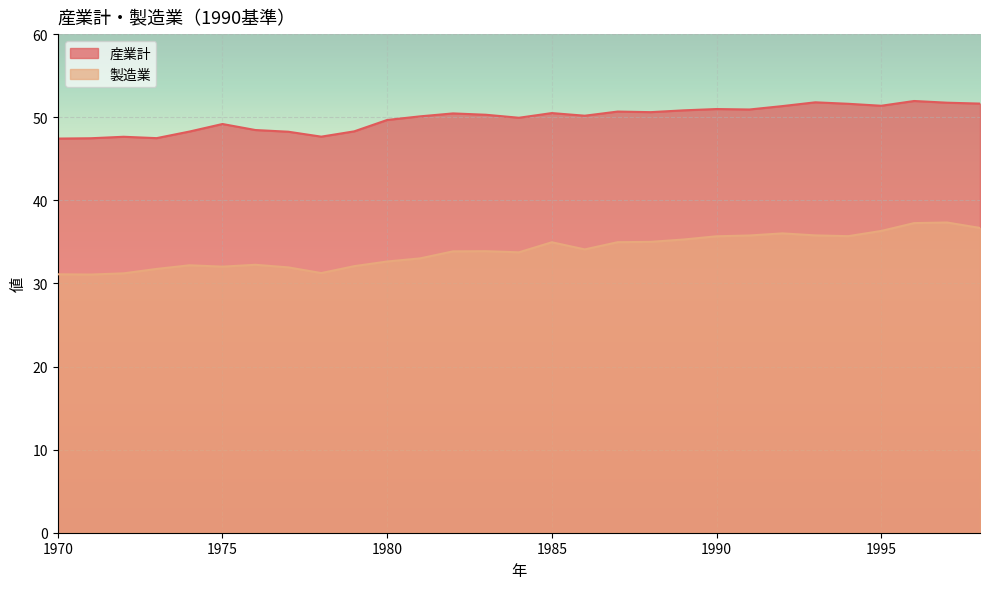

Reading right to left, extract all data points from this chart.

産業計: 1998=51.6	1997=51.7	1996=52.0	1995=51.4	1994=51.6	1993=51.8	1992=51.3	1991=50.9	1990=51.0	1989=50.8	1988=50.6	1987=50.7	1986=50.2	1985=50.5	1984=49.9	1983=50.3	1982=50.5	1981=50.1	1980=49.7	1979=48.3	1978=47.7	1977=48.3	1976=48.5	1975=49.2	1974=48.3	1973=47.5	1972=47.6	1971=47.5	1970=47.4
製造業: 1998=36.7	1997=37.3	1996=37.3	1995=36.3	1994=35.7	1993=35.8	1992=36.0	1991=35.8	1990=35.7	1989=35.3	1988=35.0	1987=35.0	1986=34.1	1985=35.0	1984=33.7	1983=33.9	1982=33.9	1981=33.0	1980=32.6	1979=32.1	1978=31.2	1977=31.9	1976=32.2	1975=32.0	1974=32.2	1973=31.7	1972=31.2	1971=31.1	1970=31.1